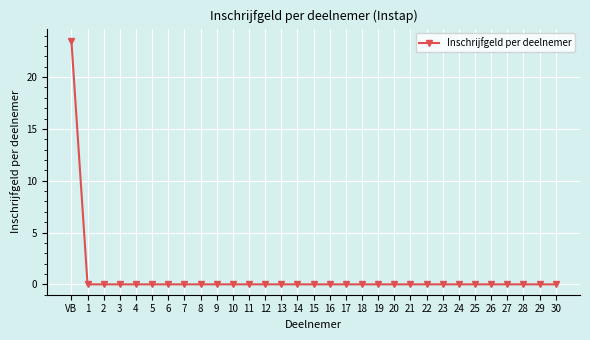

Is it true that the value at 9 is 7.1?

False